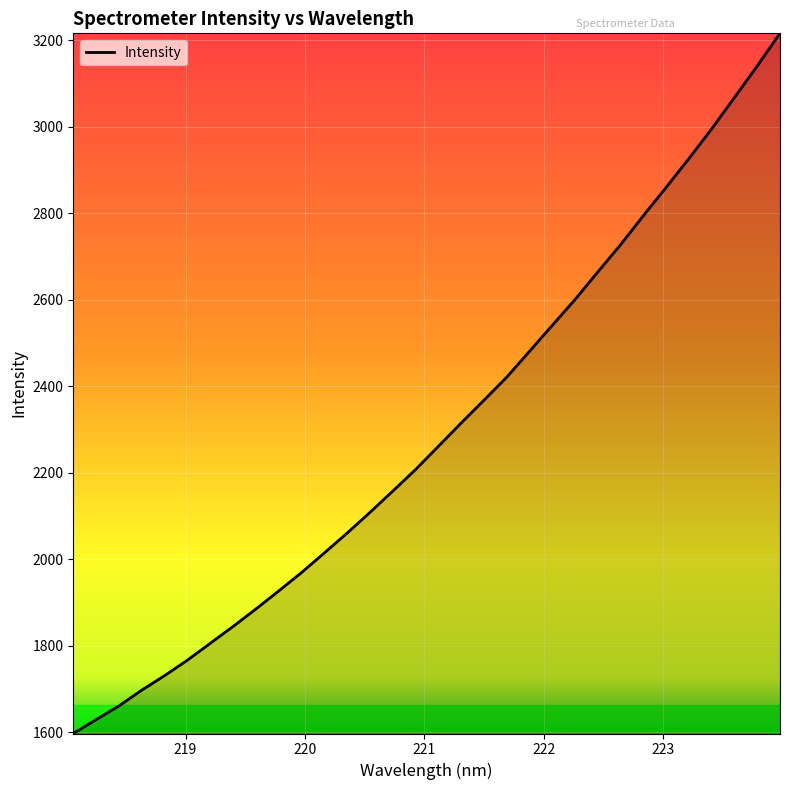

What is the difference between the maximum and minimum values?

1619.0